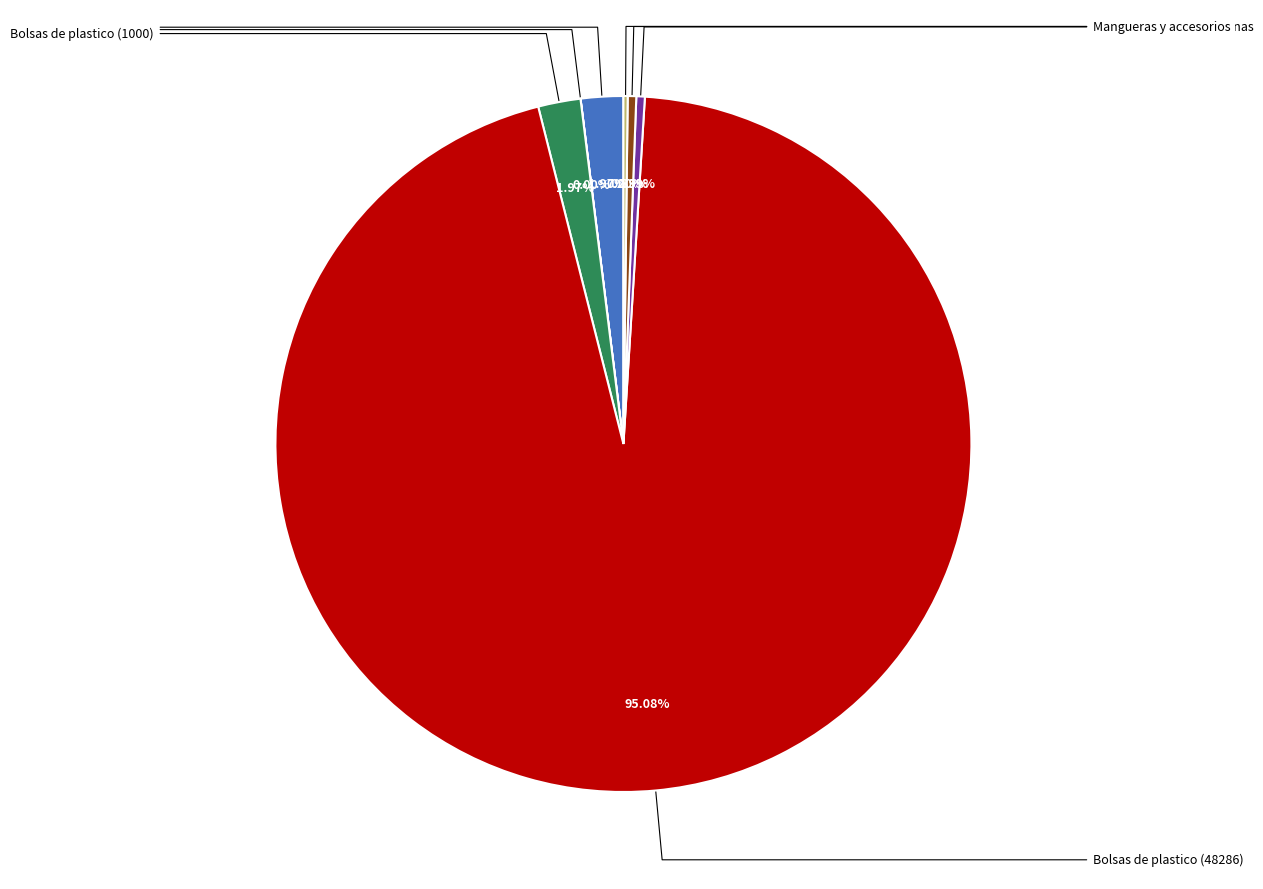

Does any single category account for the majority?

Yes